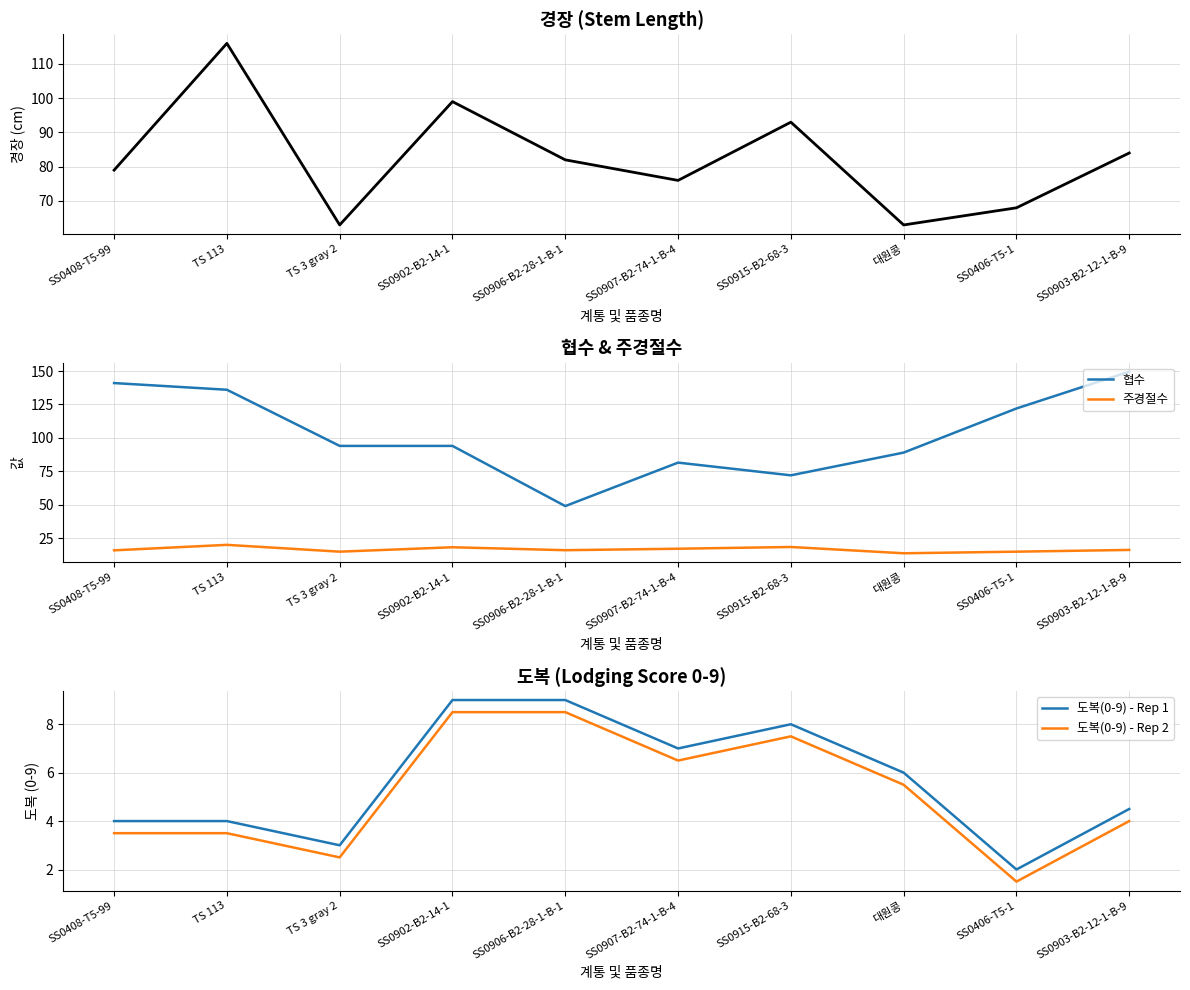

How many categories are shown in the chart?

10